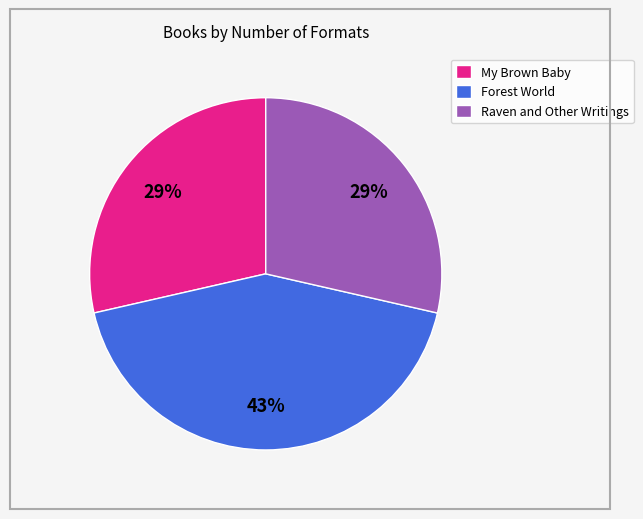

To the nearest percent, what portion does Forest World represent?

43%